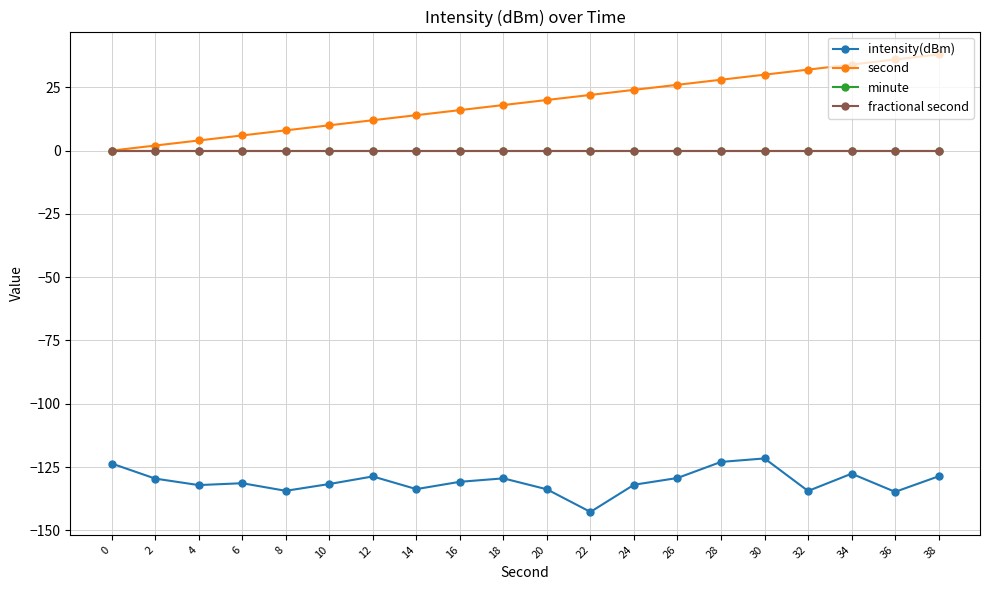

Rank the series by their maximum value, from highest to lowest.

second, minute, fractional second, intensity(dBm)